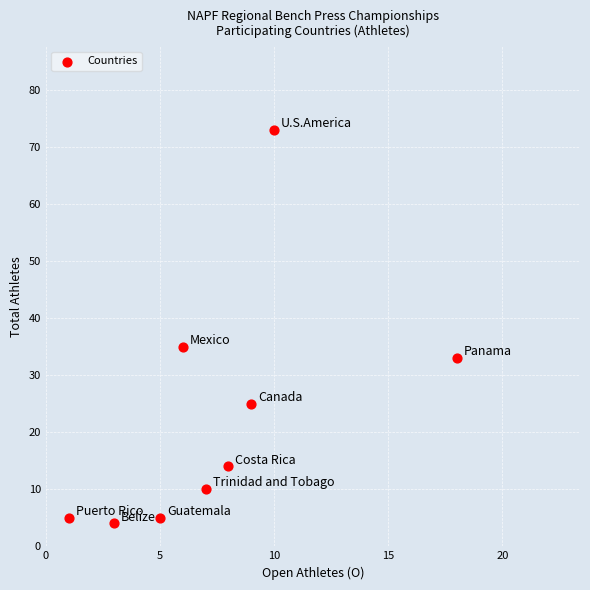

What is the average X value?

7